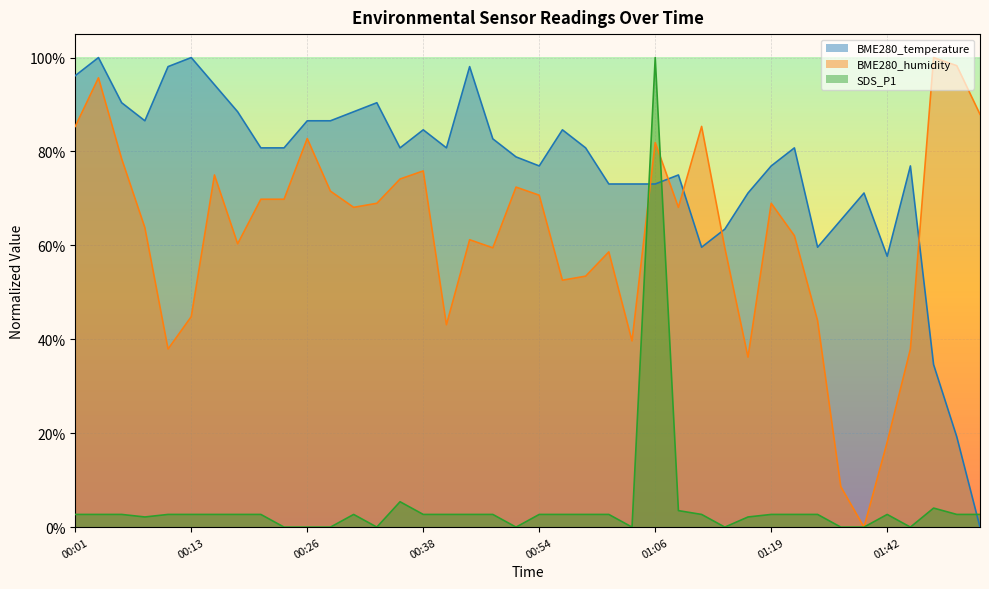

Which category has the lowest value in the BME280_humidity series?

01:36